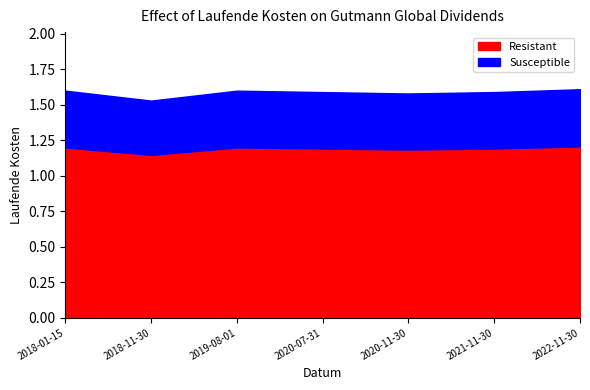

What is the value of the 3rd point from the left?

1.6